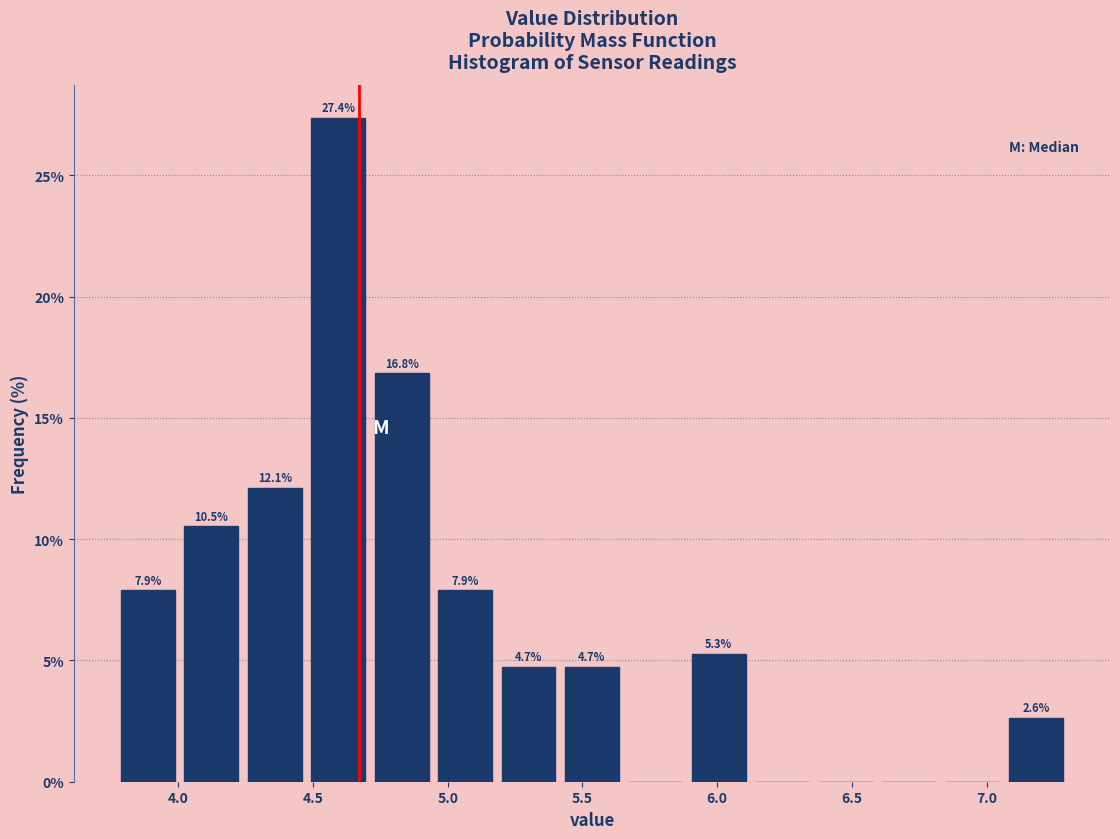

Over which range of the x-axis is the bar tallest?

4.50 to 4.70